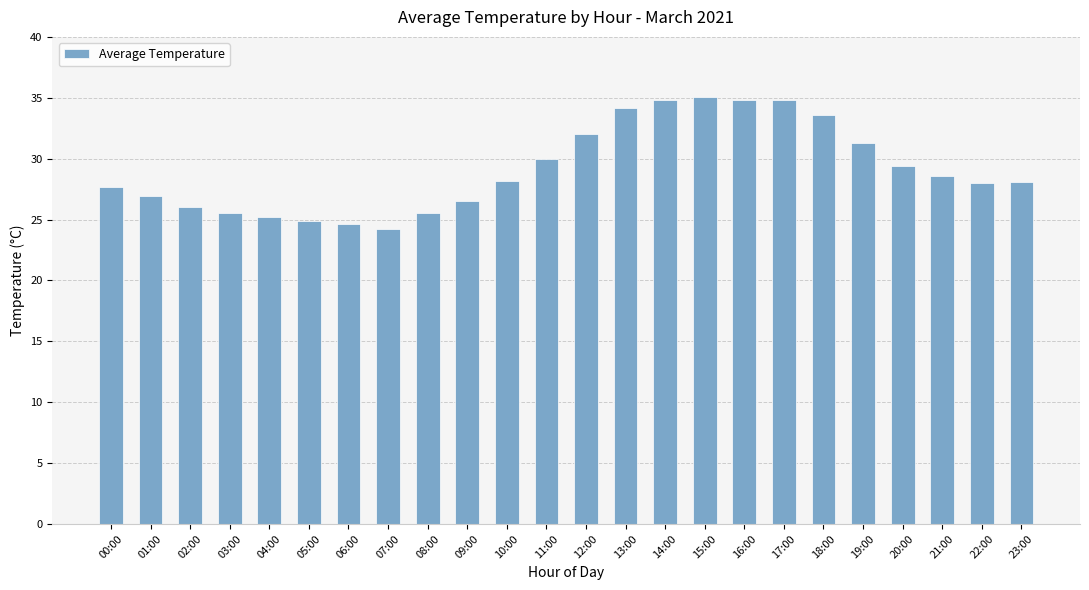

Approximately how many times larger is the value at 14:00 compared to 08:00?

1.4